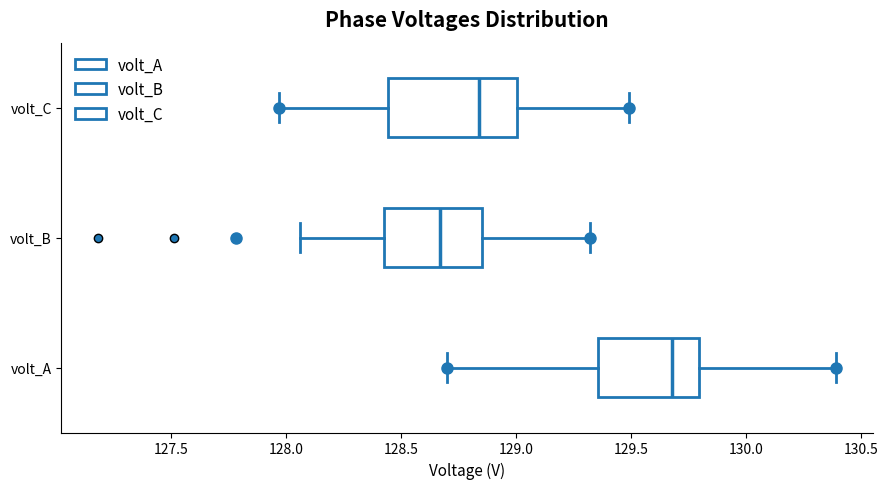

Reading bottom to top, read every box against the x-axis: the position of its median line, the range the box covers, and the ends of its whiskers. The values are not printed on the chart, so give them approximately, as read against the axis.

volt_A: median 129.70, box 129.35 to 129.80, whiskers 128.70 to 130.40
volt_B: median 128.65, box 128.40 to 128.85, whiskers 128.05 to 129.30
volt_C: median 128.85, box 128.45 to 129.00, whiskers 127.95 to 129.50